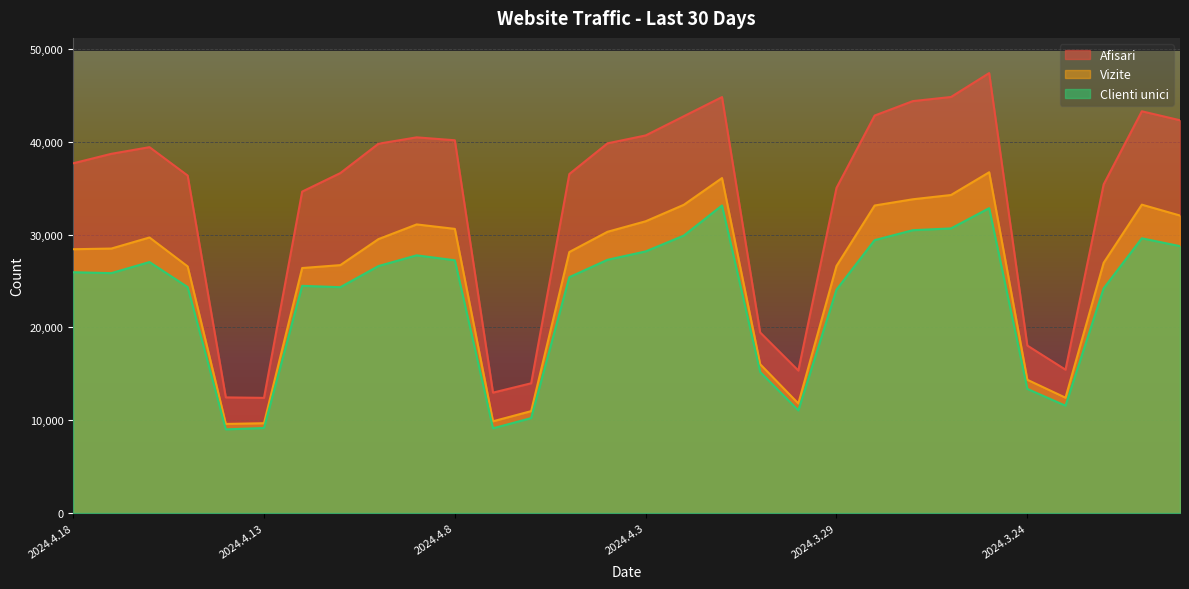

What is the sum of all Afisari values?

1004051